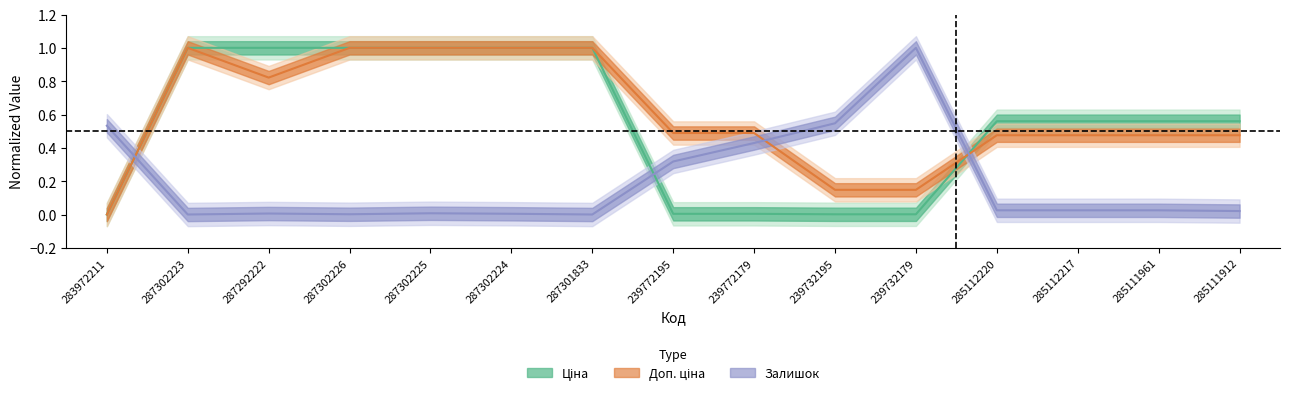

After their last crossing, which series has the higher values: Ціна or Доп. ціна?

Ціна